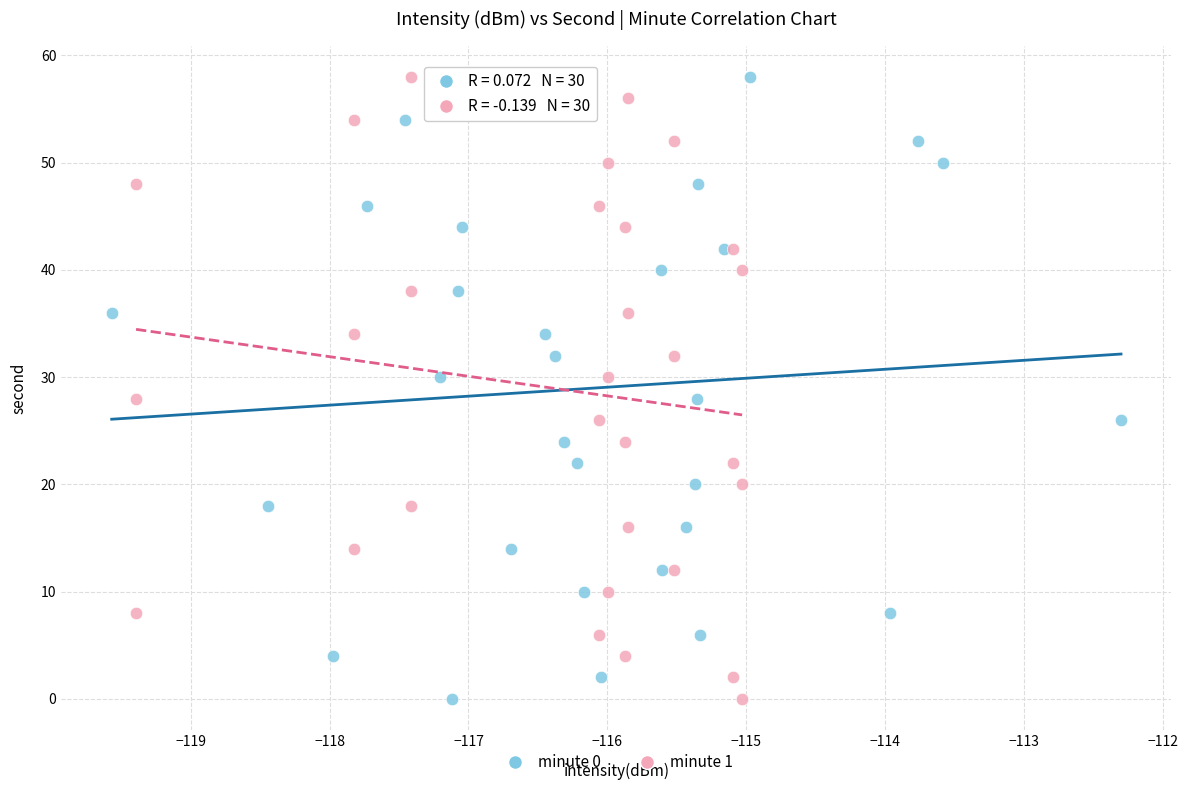

What are all the series names shown in the legend?

minute 0, minute 1